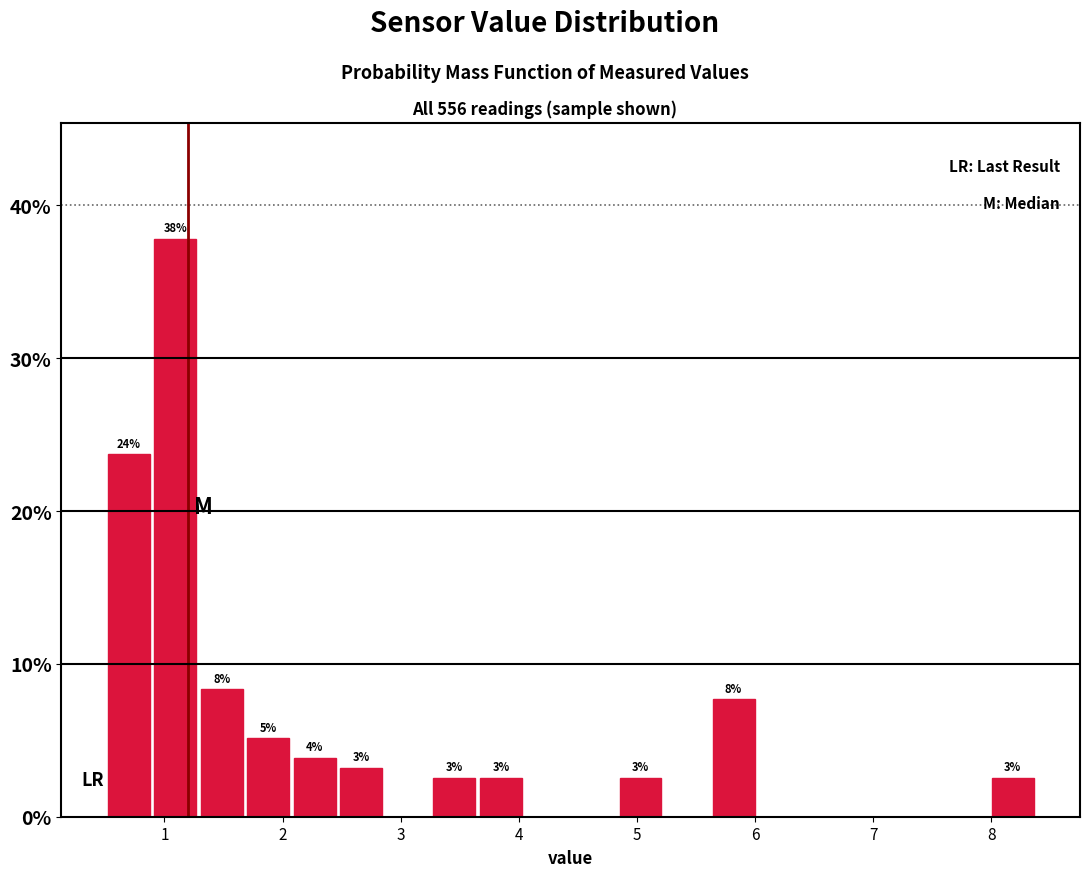

Read against the x-axis, roughly where is the centre of the tallest bar?

1.1